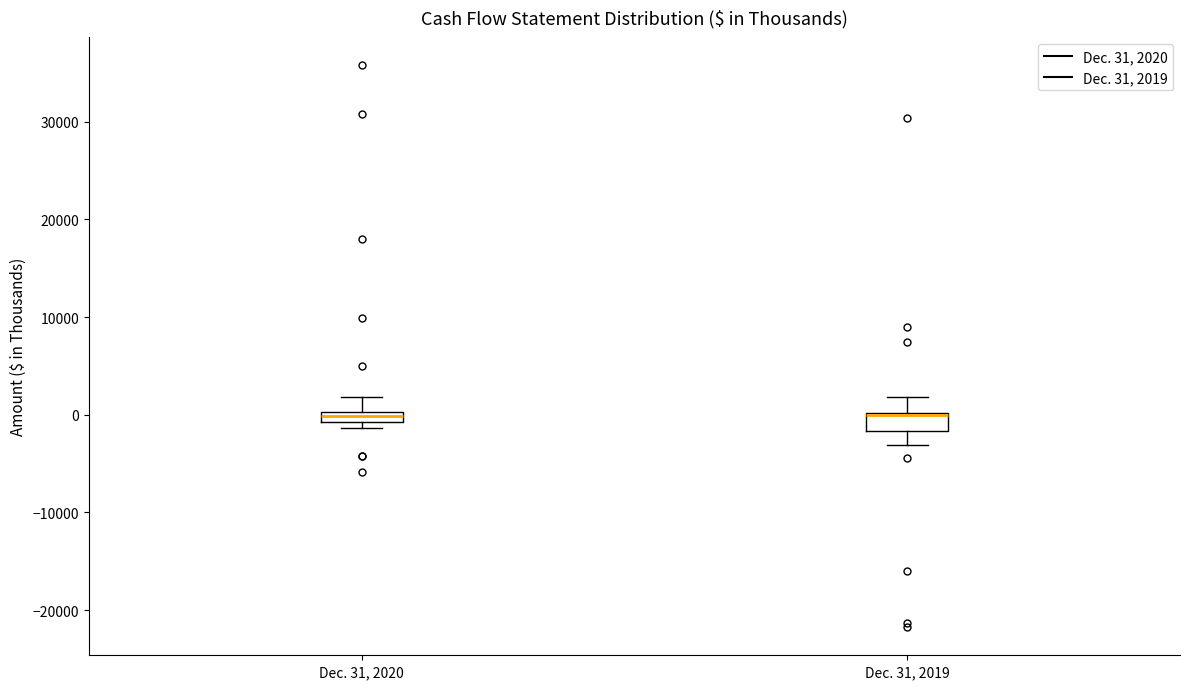

Where is the upper edge of the box for Dec. 31, 2020 on the y-axis? The values are not printed on the chart, so give them approximately, as read against the axis.

0